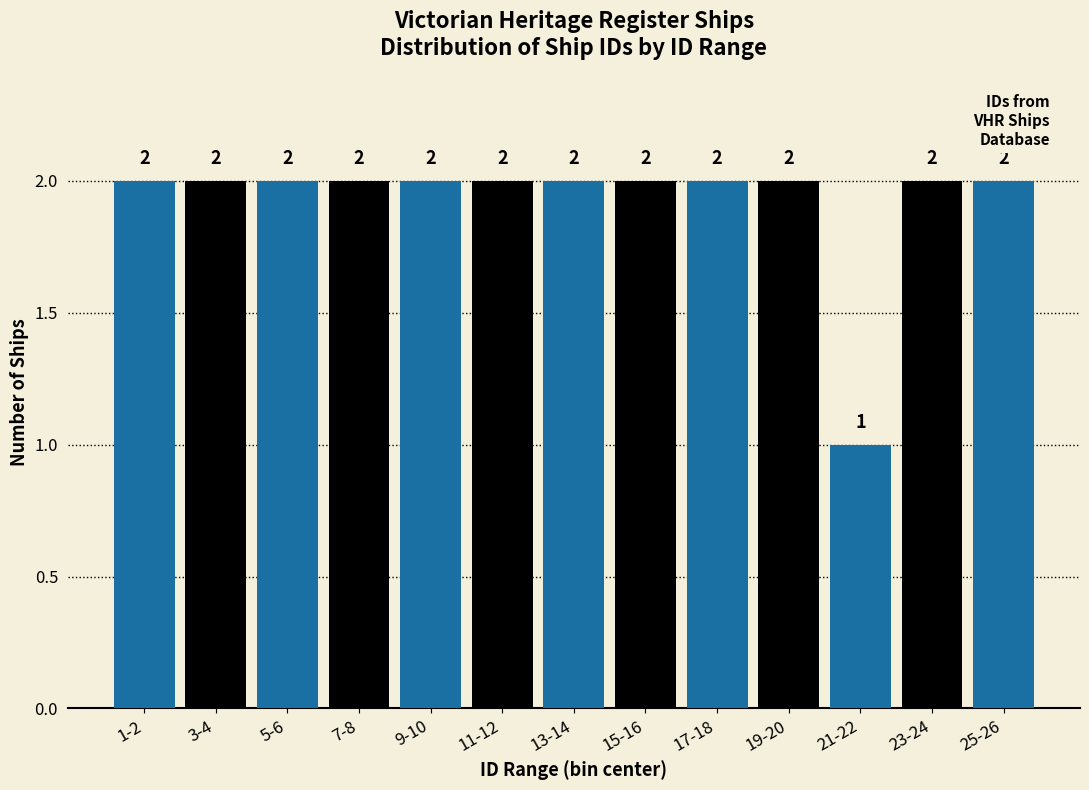

Reading left to right, transcribe all the data shown in this chart.

1-2=2	3-4=2	5-6=2	7-8=2	9-10=2	11-12=2	13-14=2	15-16=2	17-18=2	19-20=2	21-22=1	23-24=2	25-26=2